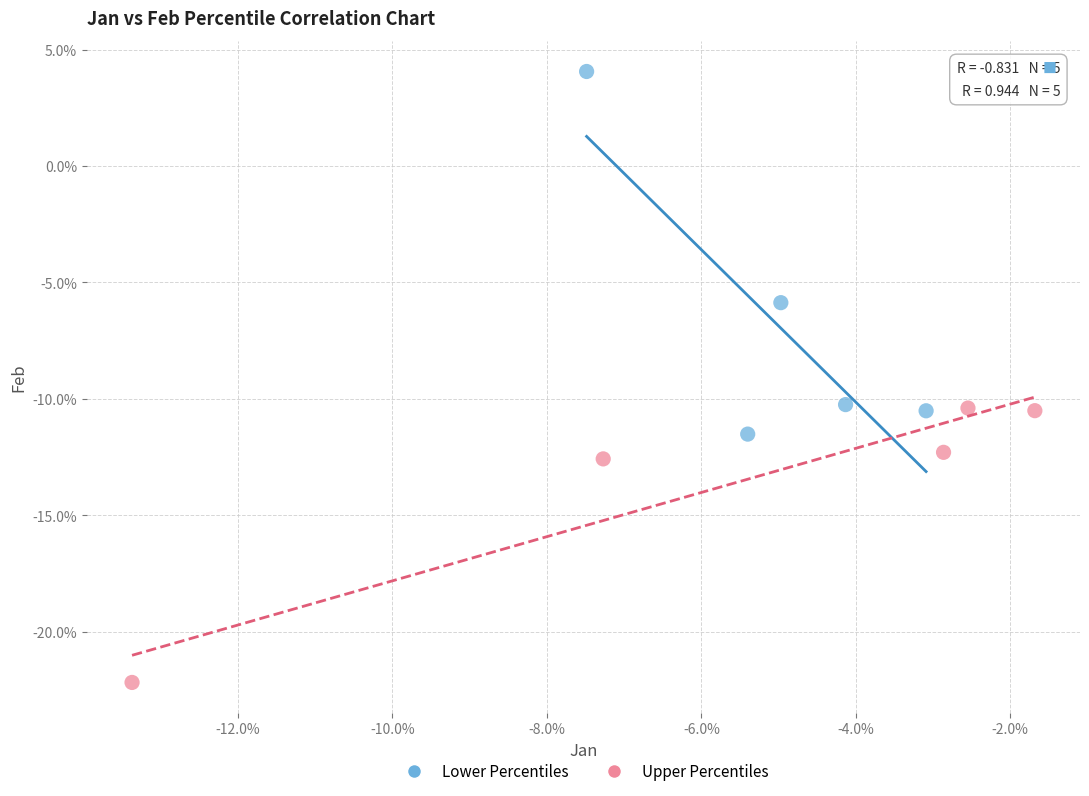

Which series has the widest spread of Y values?

Lower Percentiles